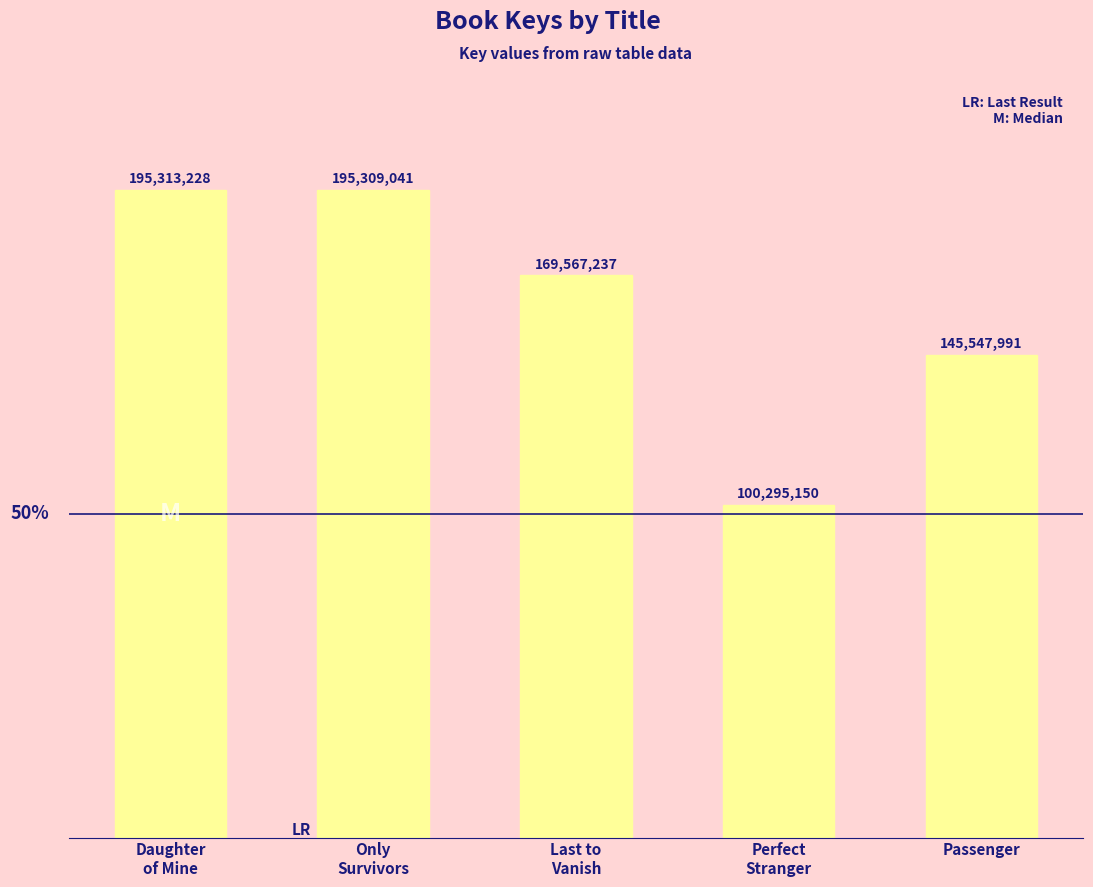

Does the chart contain any negative values?

No